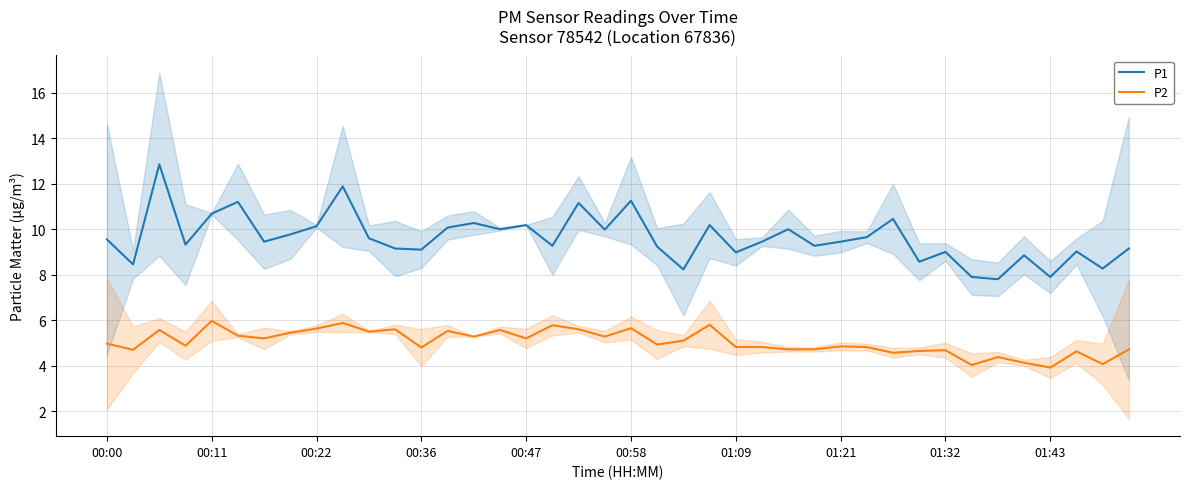

List the series in order of their peak value, highest first.

P1, P2